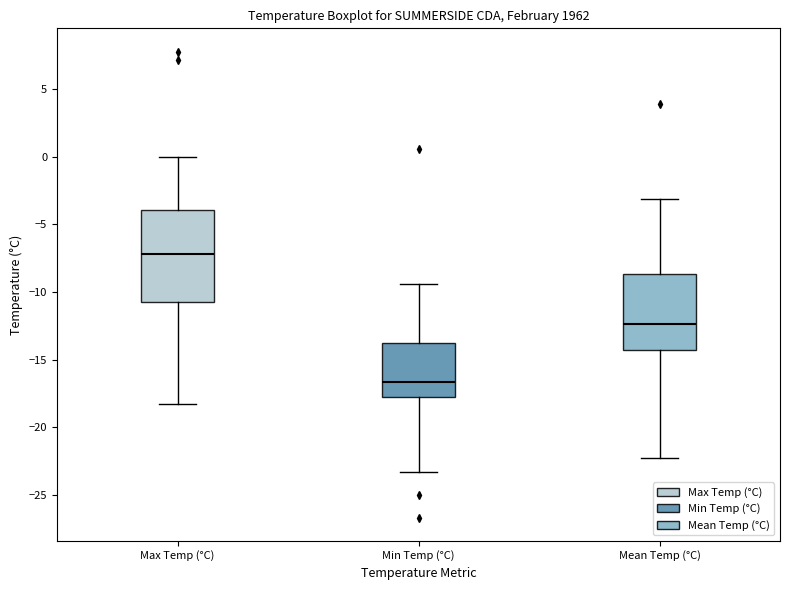

Which box is the tallest, from its lower edge to its upper edge?

Max Temp (°C)